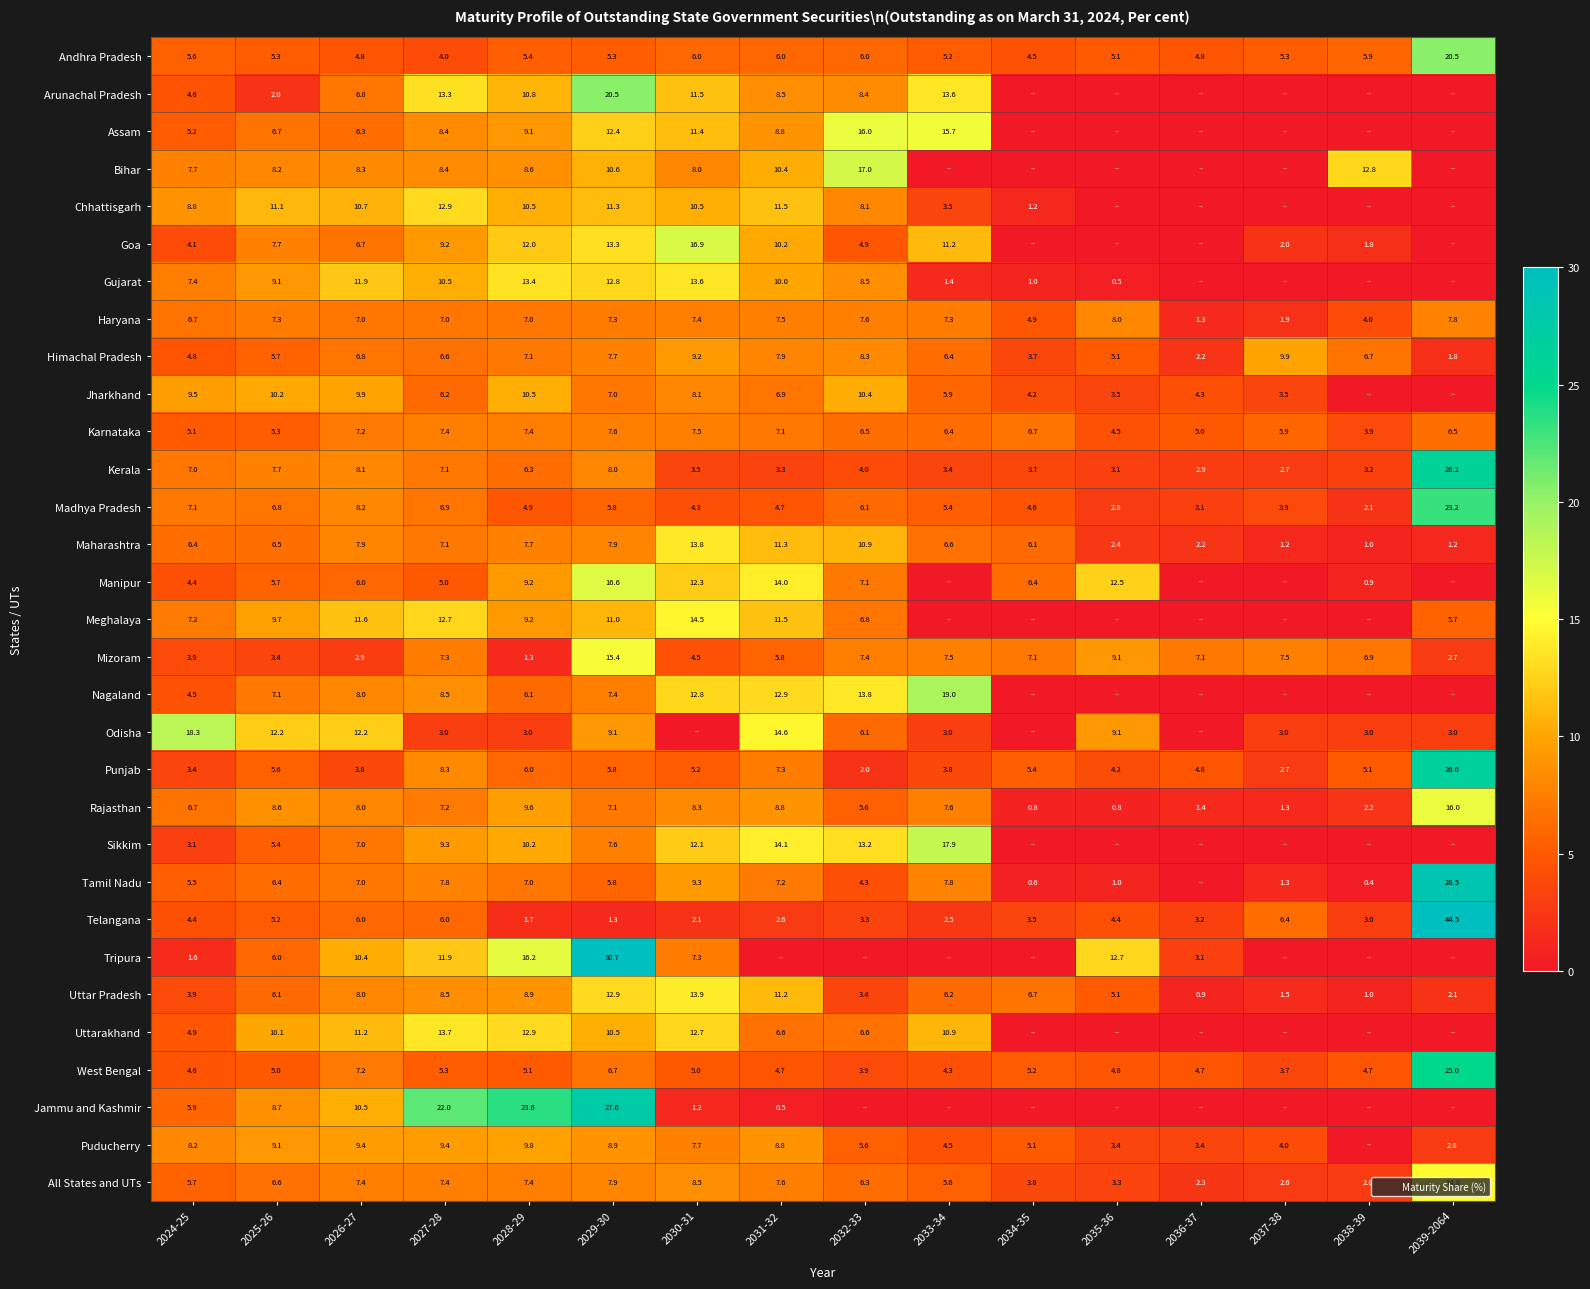

True or false: Nagaland has a value of 11.7 at 2038-39.

False